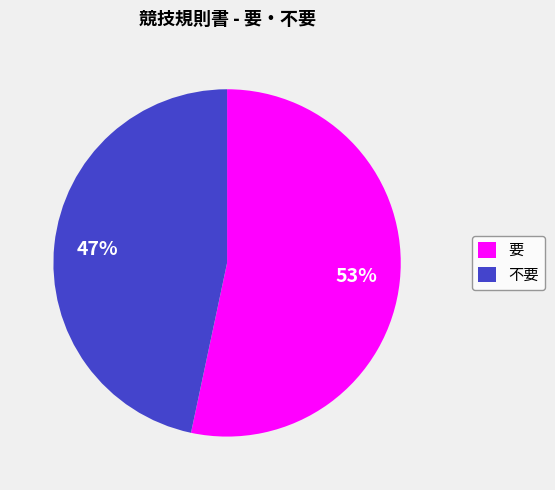

Rank the categories by value from highest to lowest.

要, 不要